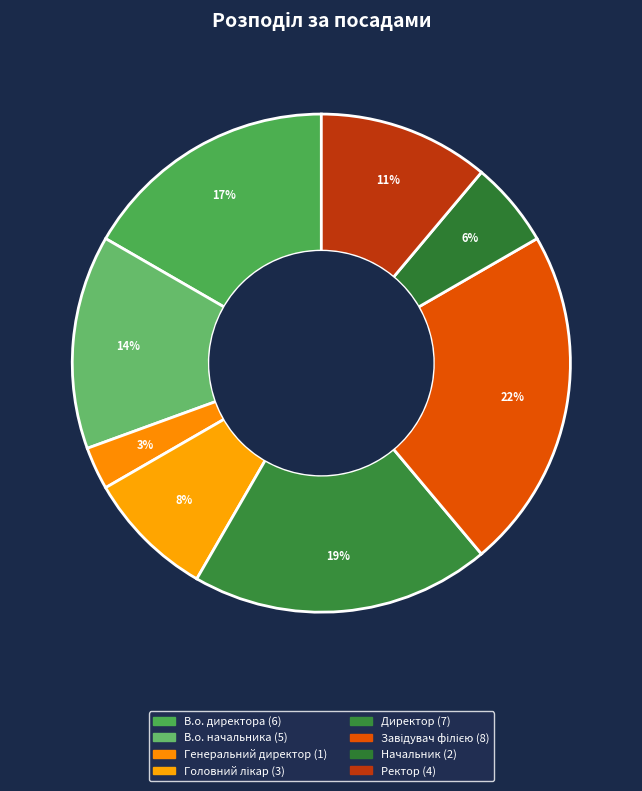

The Головний лікар slice represents 8% of the pie. True or false?

True